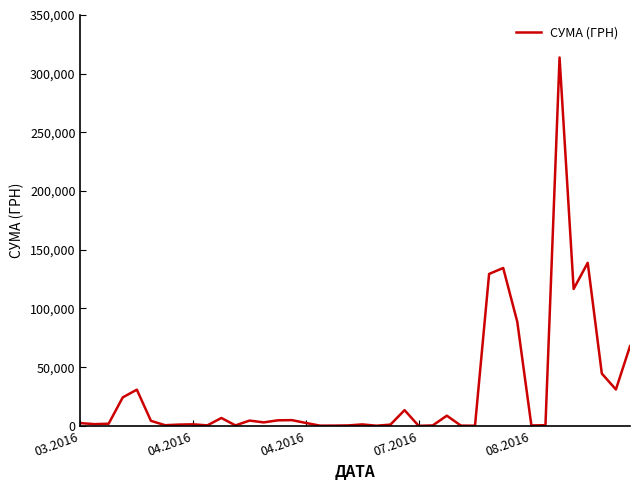

True or false: the data has more than 0 interior local peaks.

True